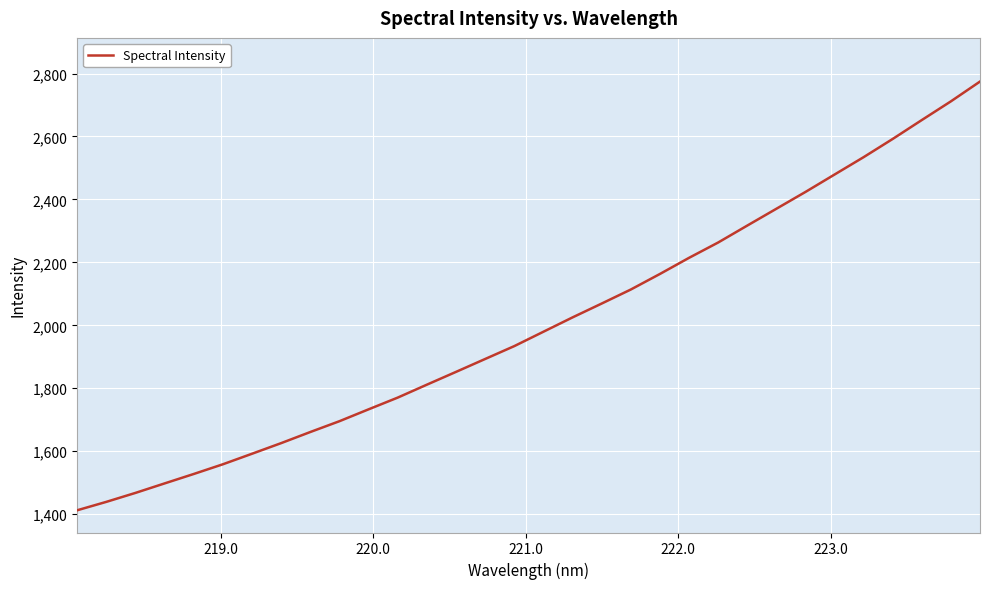

What is the difference between the maximum and minimum values?

1362.3